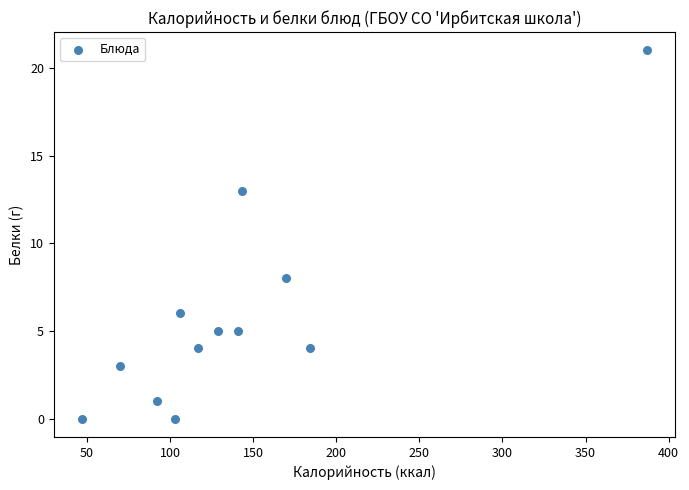

What is the average X value?

141